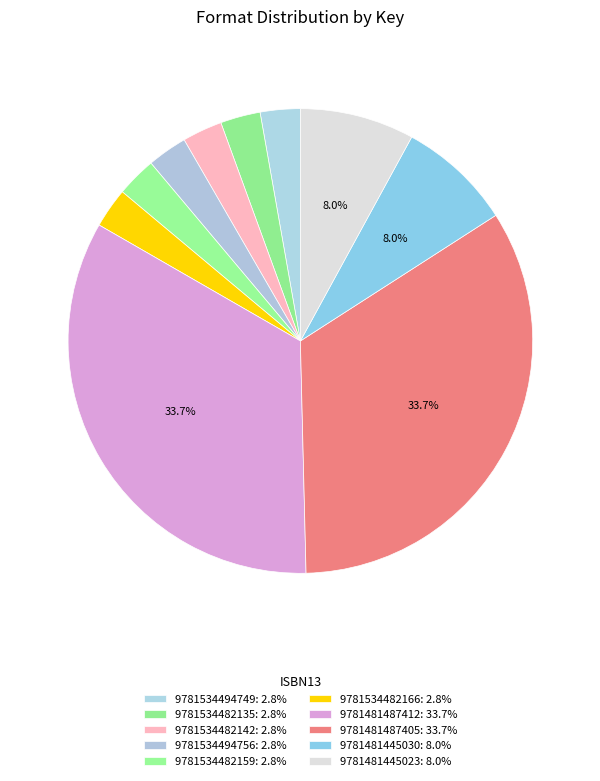

Rank the categories by value from lowest to highest.

9781534494749, 9781534482135, 9781534482142, 9781534494756, 9781534482159, 9781534482166, 9781481445030, 9781481445023, 9781481487412, 9781481487405